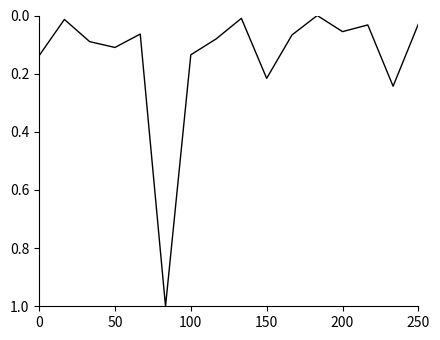

Is this an area chart (filled region under the line)?

No